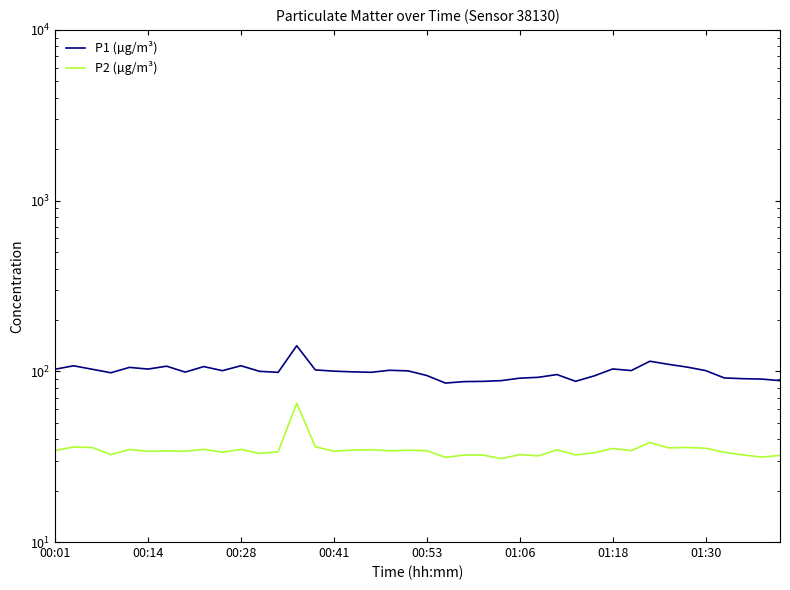

At how many categories does at least one series exceed 65?

40